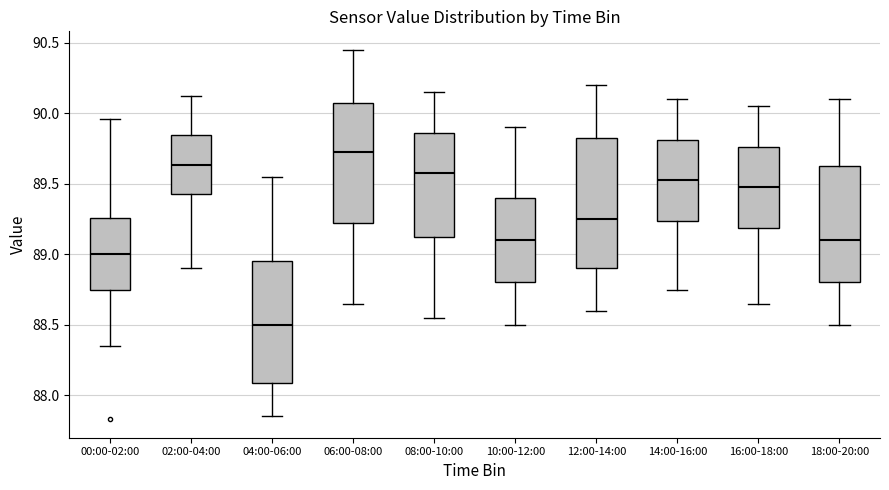

Which box has the highest median line?

06:00-08:00